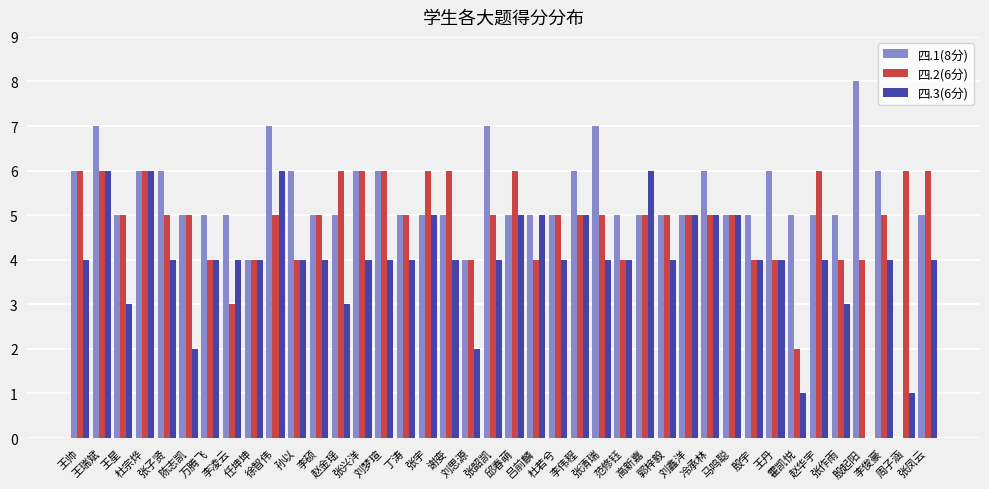

What is the maximum value shown in the chart?

8